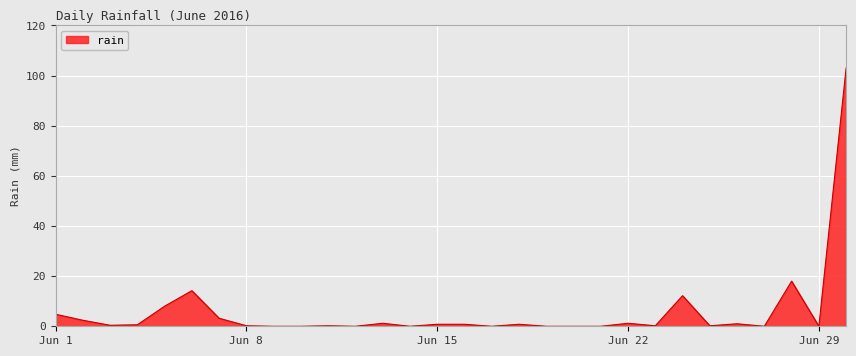

What is the maximum value shown in the chart?

103.0